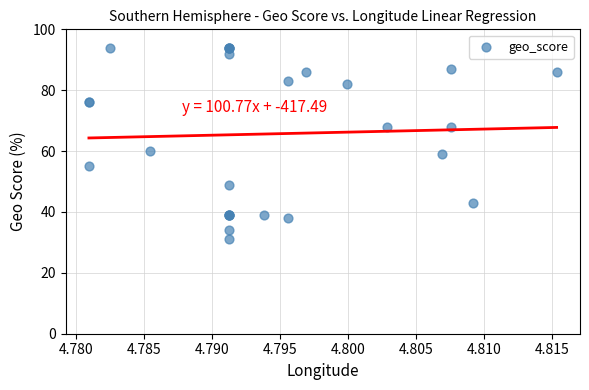

What Y value in the scatter plot is closest to 62?

60.0